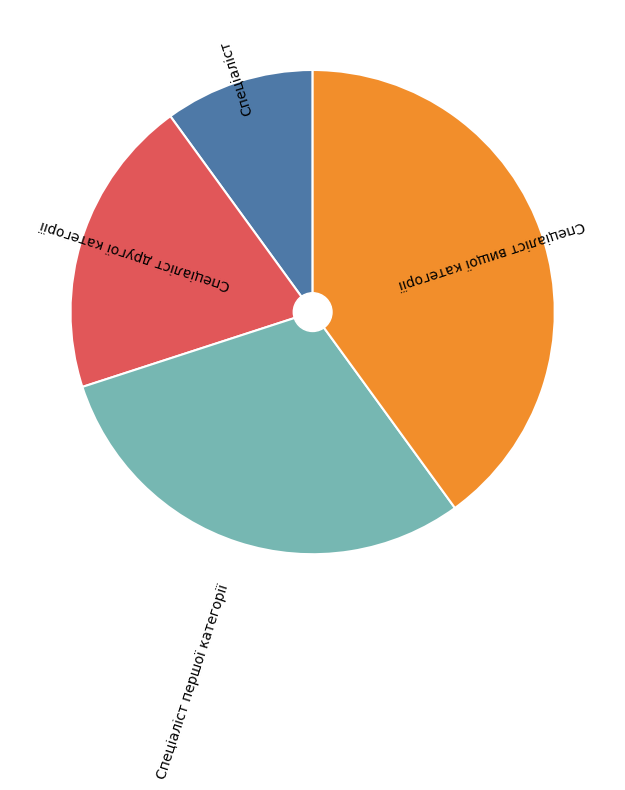

How many segments does this pie chart have?

4